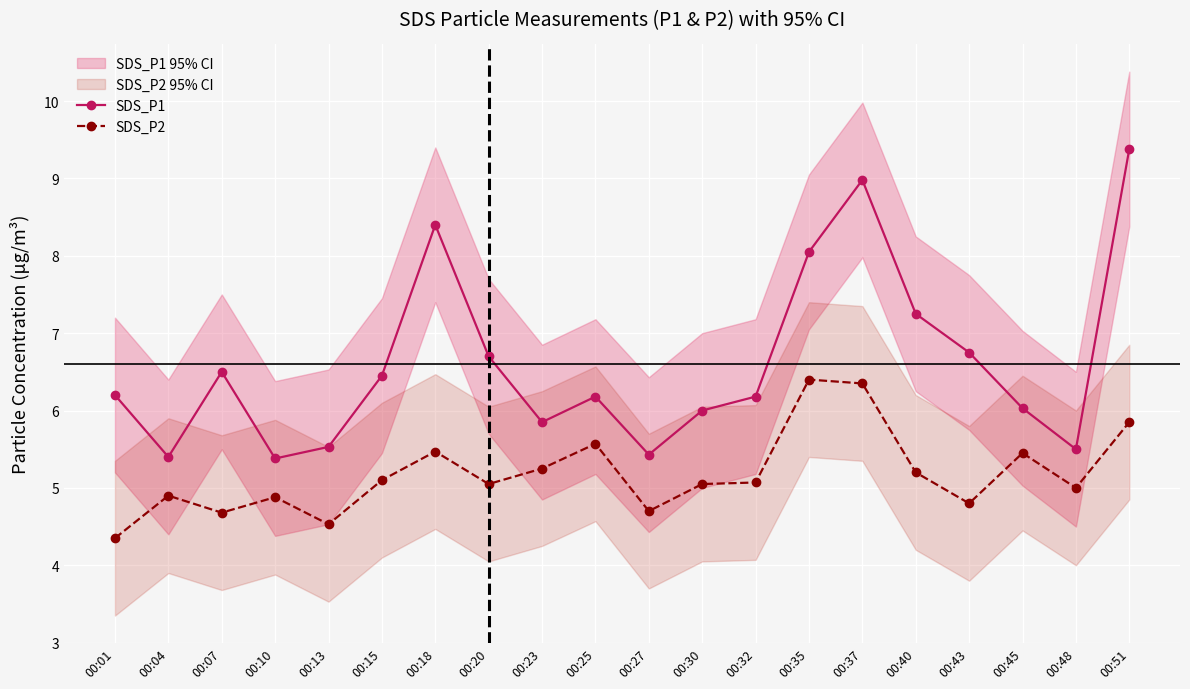

True or false: SDS_P2 and SDS_P1 intersect in this chart.

False